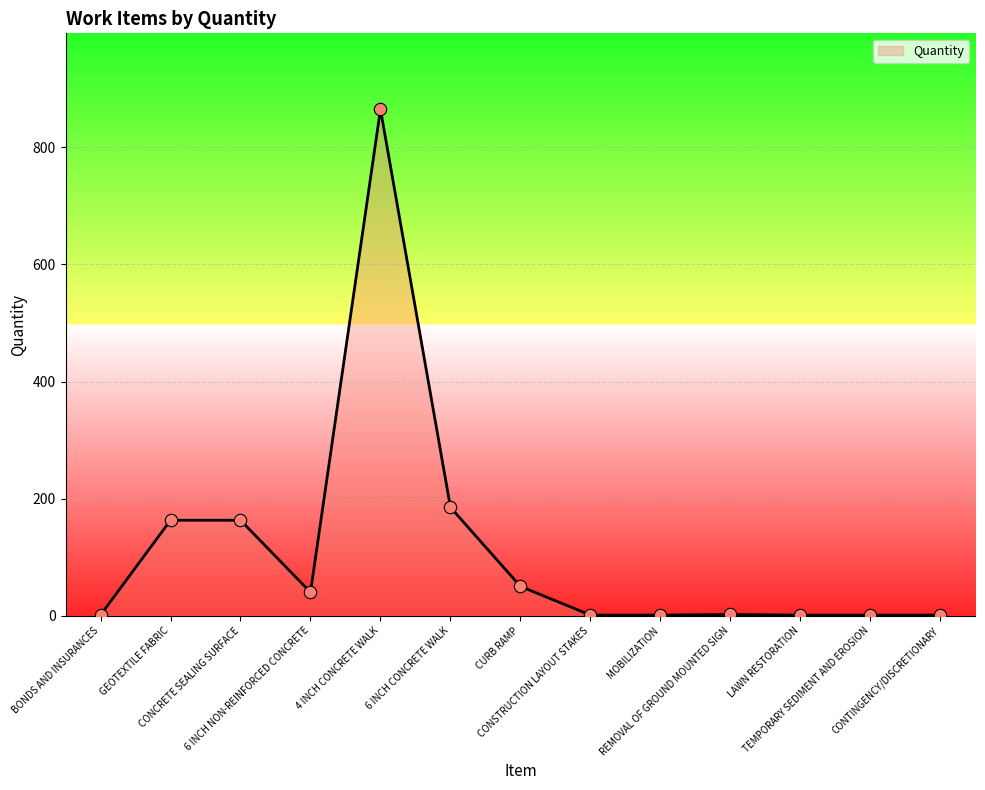

What is the greatest value displayed?

865